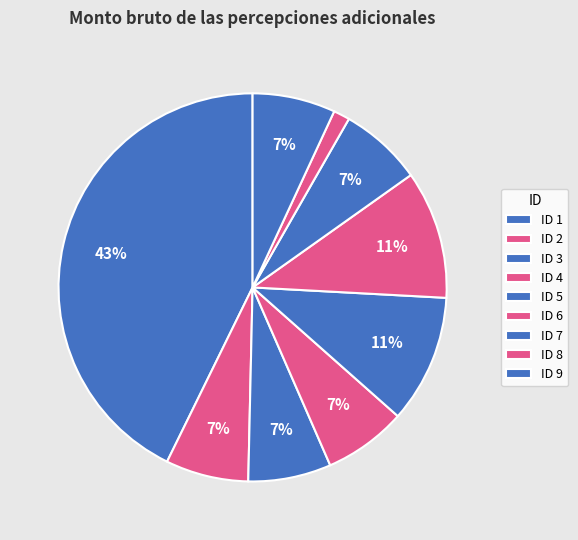

What is the largest slice in the pie chart?

ID 1